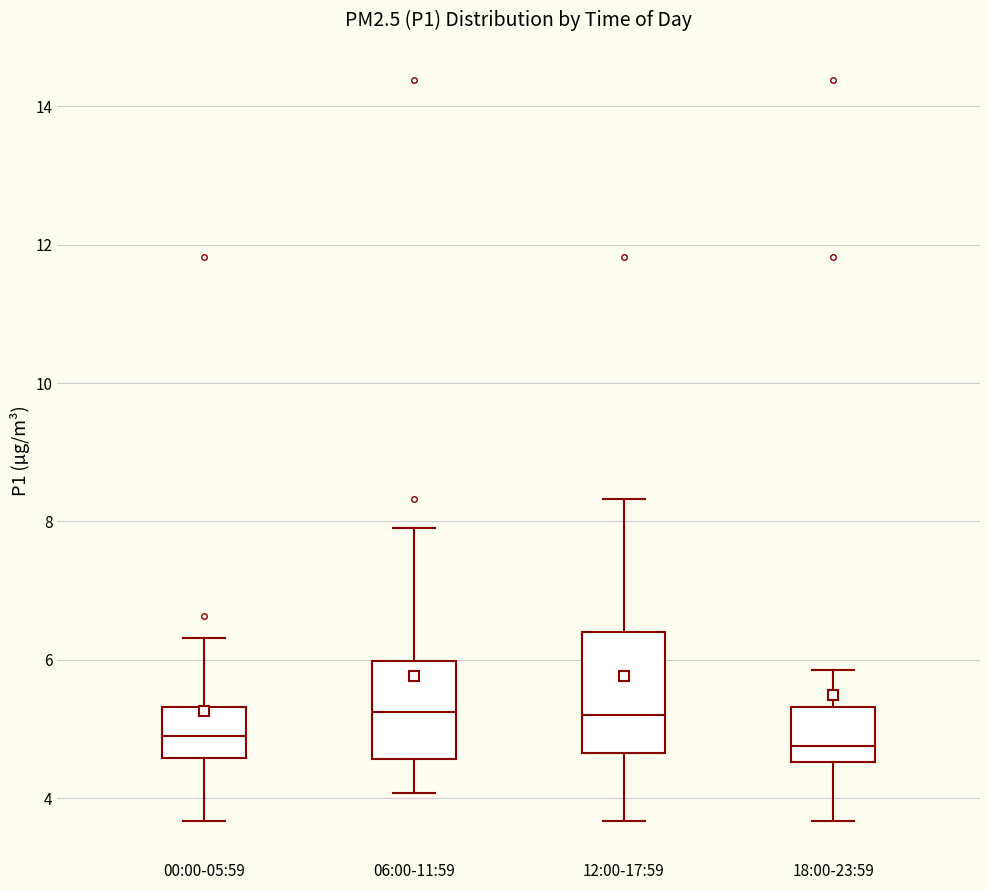

Comparing the boxes themselves (not the whiskers), which one is the tallest?

12:00-17:59